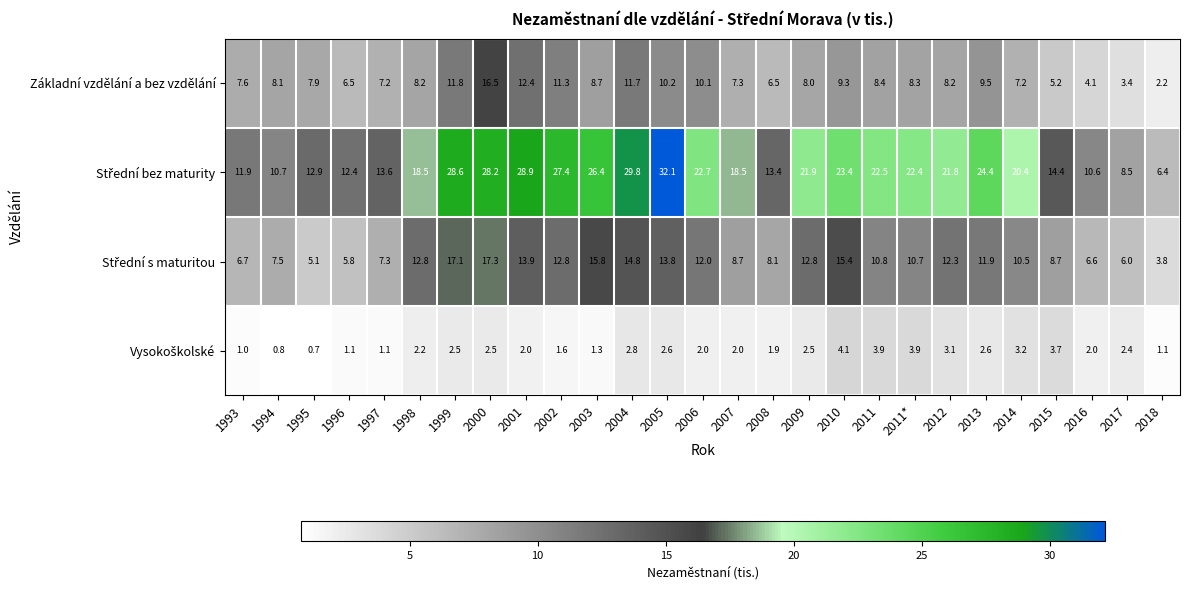

What is the total value across all series at 1995?

26.6